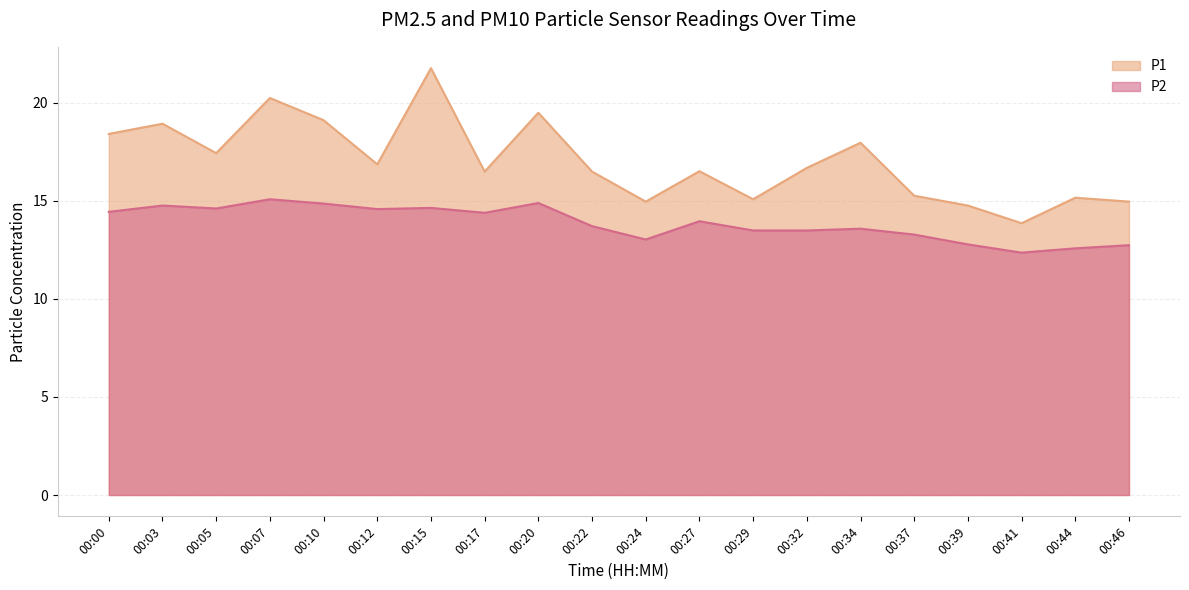

True or false: P2 has more than 2 interior local peaks.

True